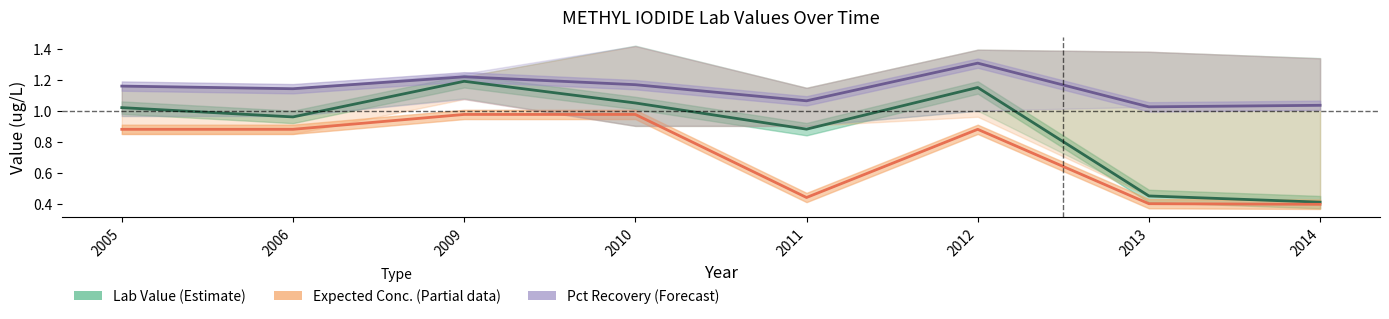

What is the minimum value for Pct Recovery (Forecast)?

1.0